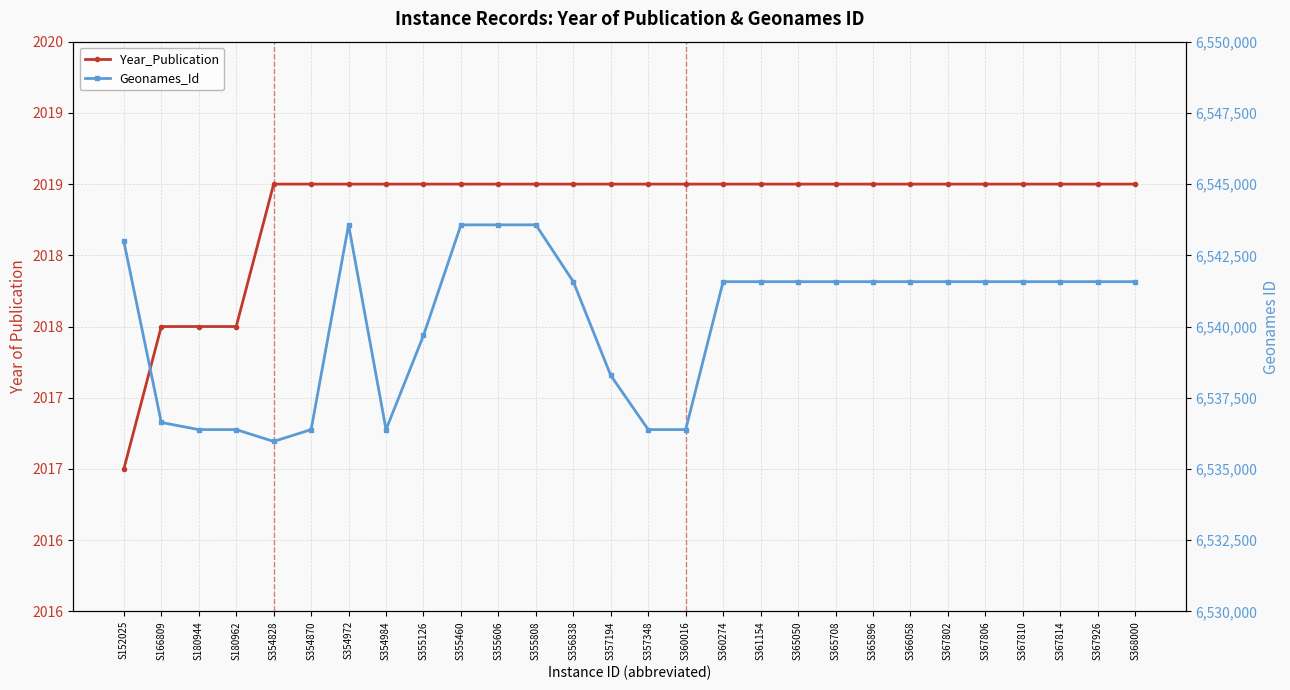

Does the chart have visible grid lines?

Yes